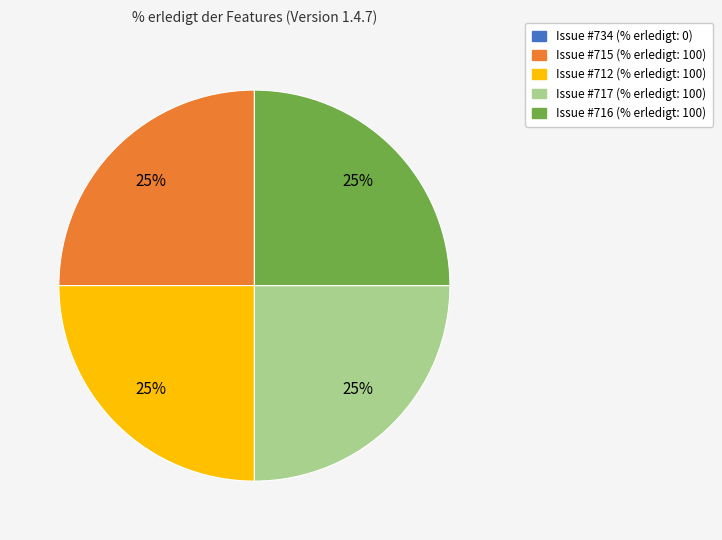

To the nearest percent, what is the average slice percentage?

20%